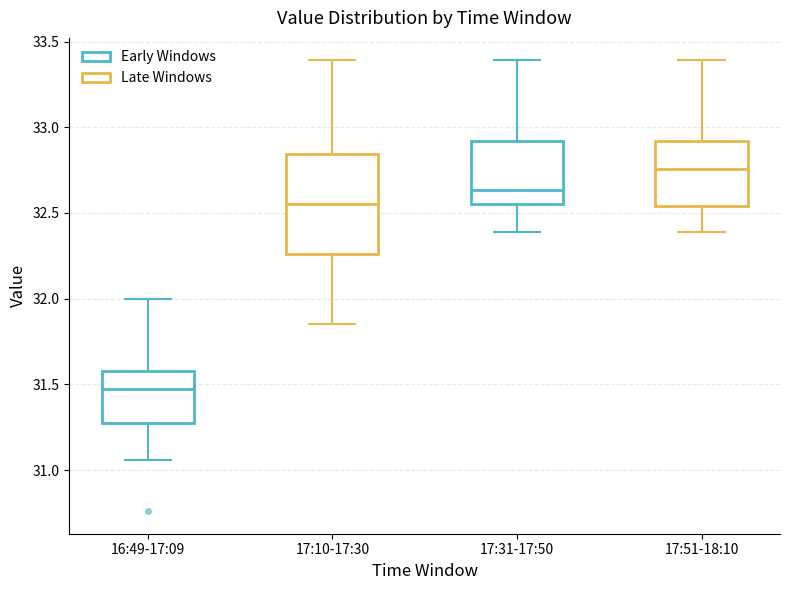

Which box's median line is the highest?

17:51-18:10